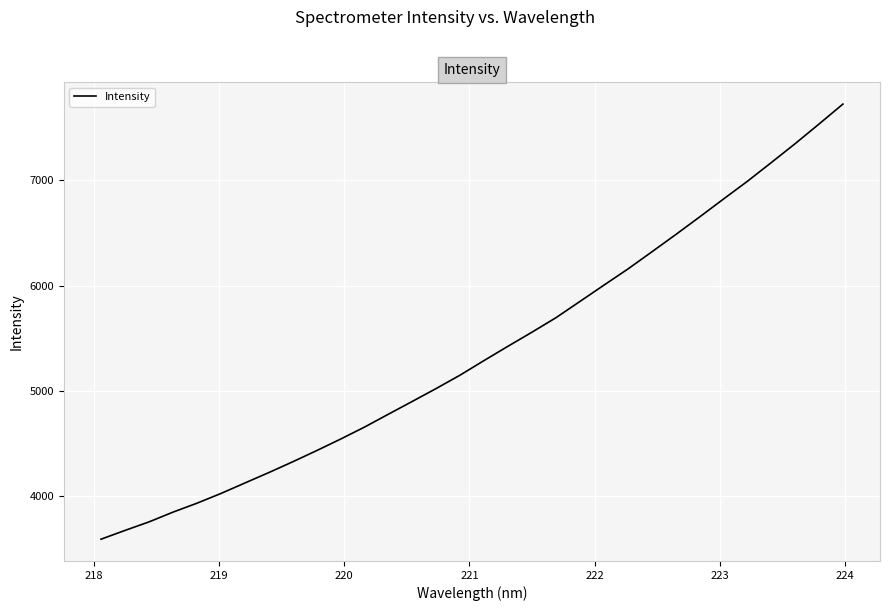

What is the difference between the maximum and minimum values?

4140.2